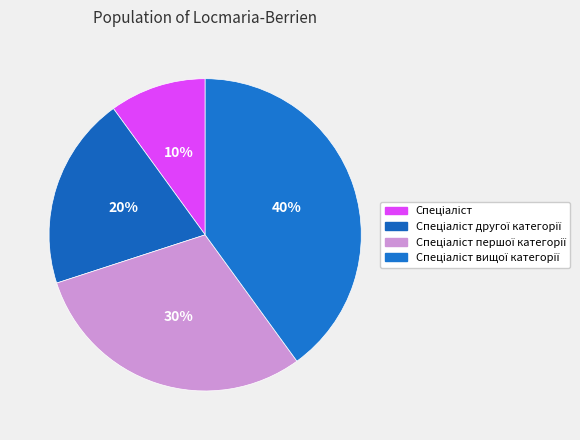

Count the number of slices in the pie.

4